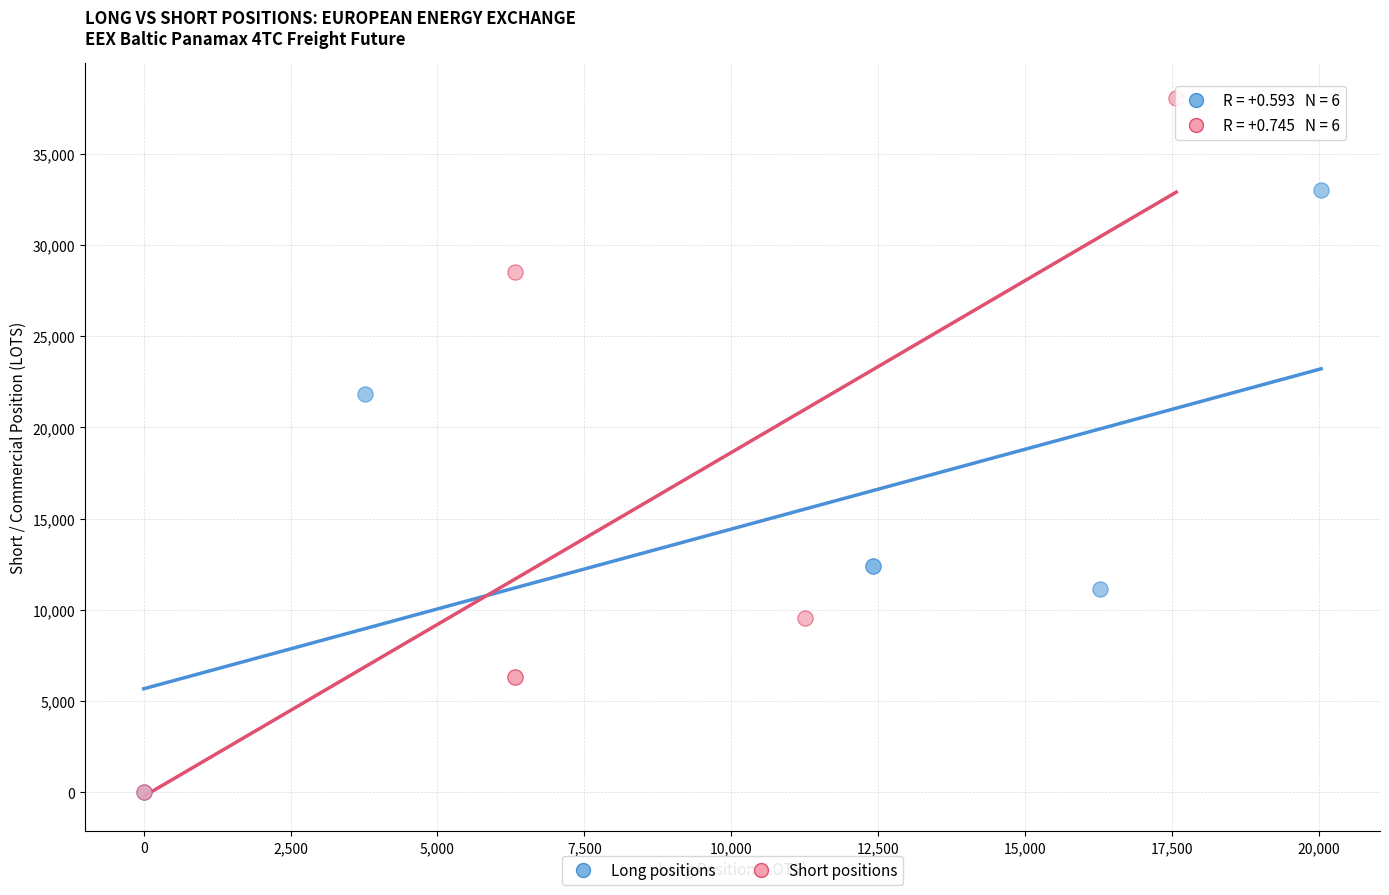

Which series reaches the maximum Y coordinate?

Short positions